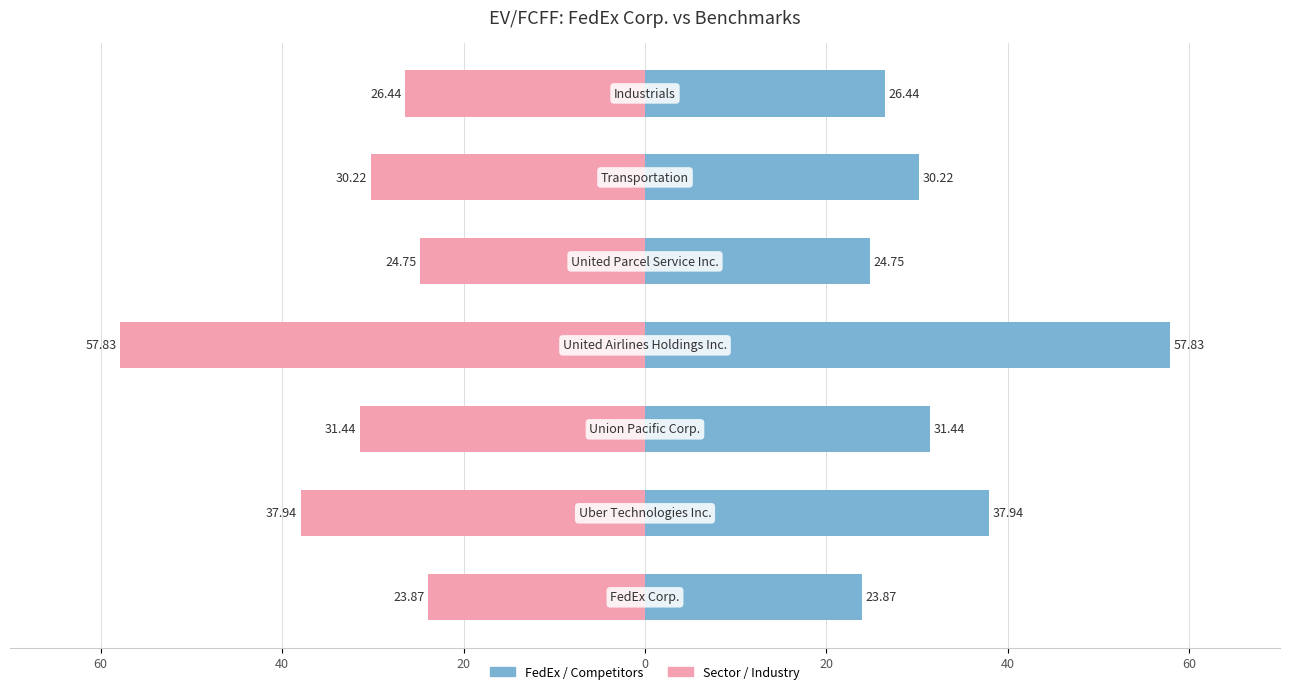

Rank the series by their maximum value, from lowest to highest.

EV/FCFF (right), EV/FCFF (left)